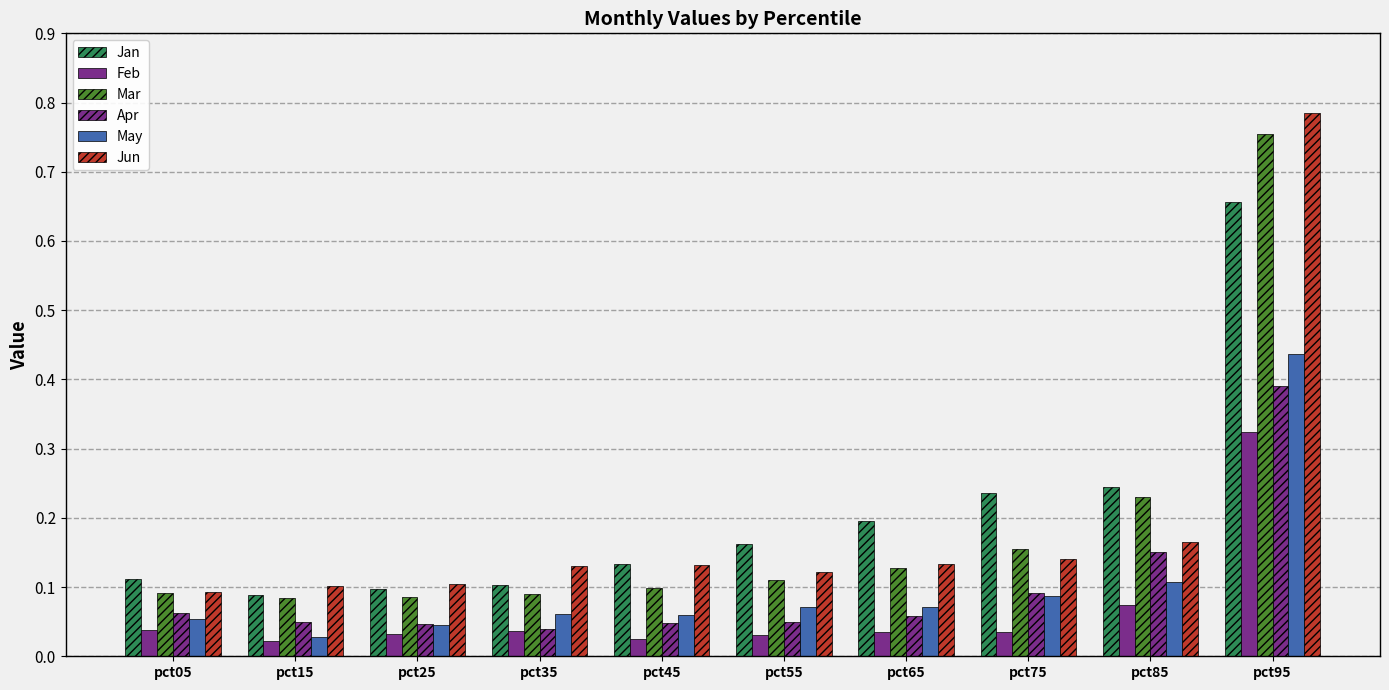

What is the average value of the Apr series?

0.1